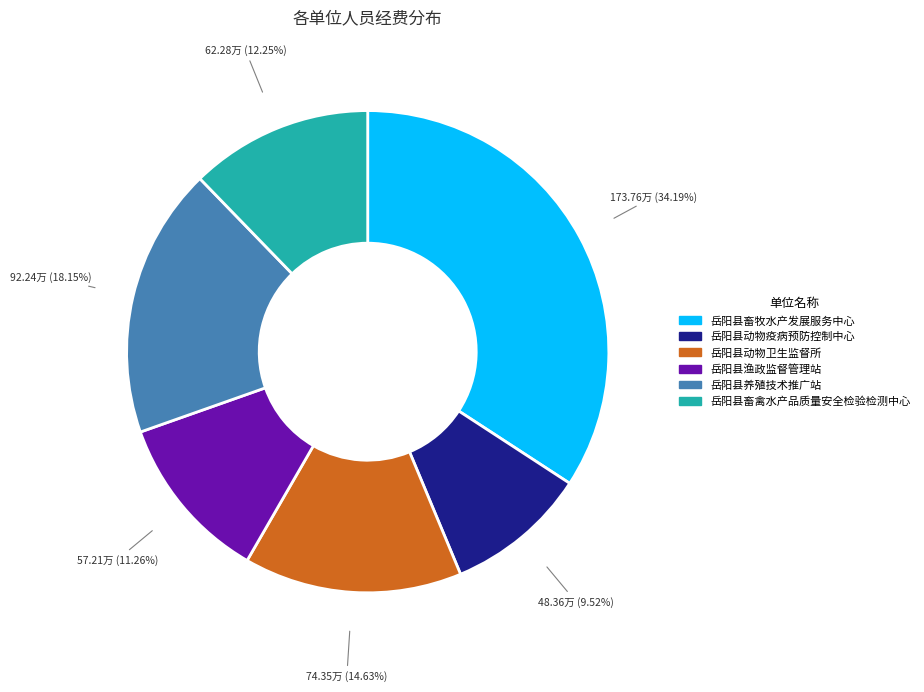

What is the ratio of the value at 岳阳县养殖技术推广站 to the value at 岳阳县畜禽水产品质量安全检验检测中心?

1.5